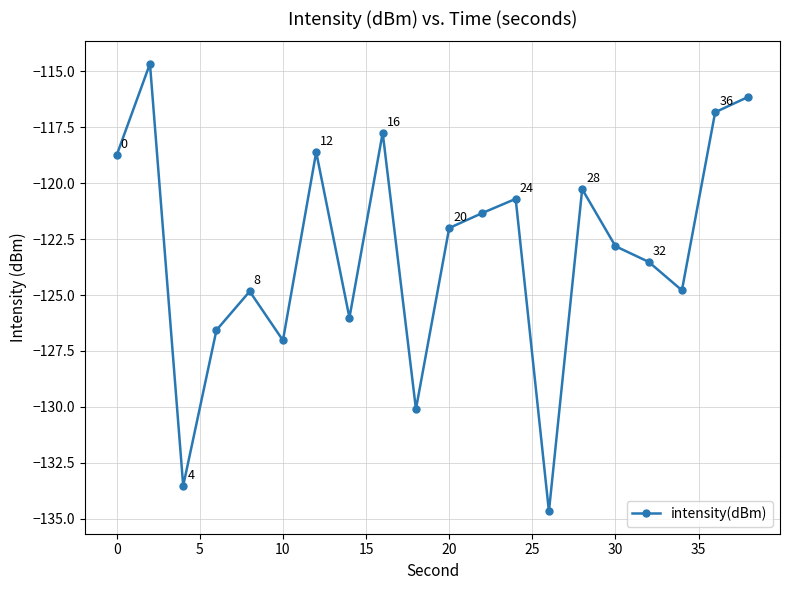

How many interior local peaks (higher than both neighbors) does the data have?

6